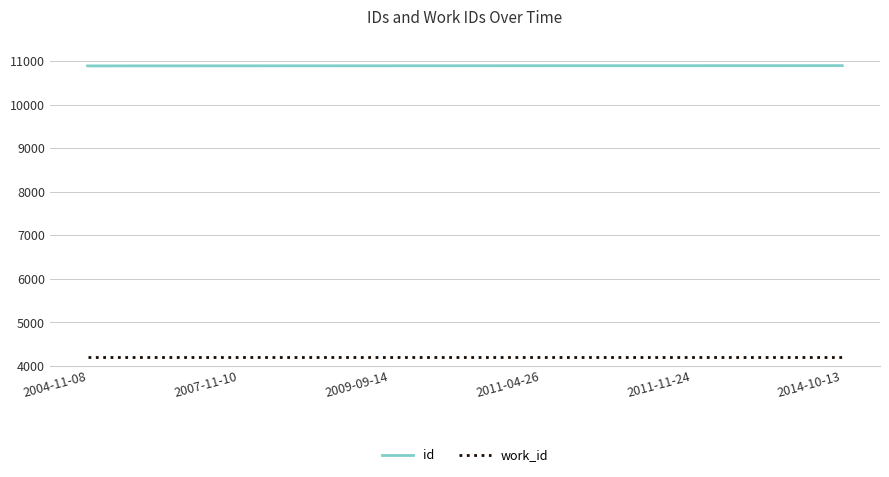

What is the smallest value displayed?

4200